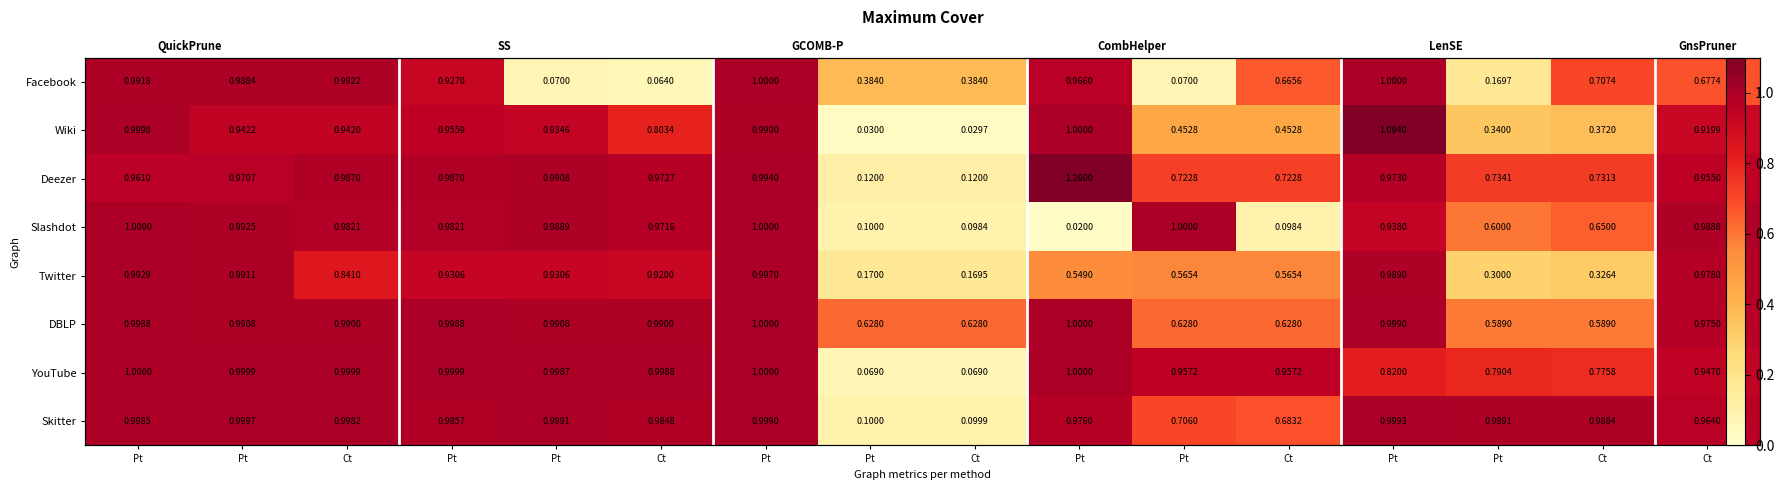

True or false: Wiki has a value of 1.0 at Pt.

True